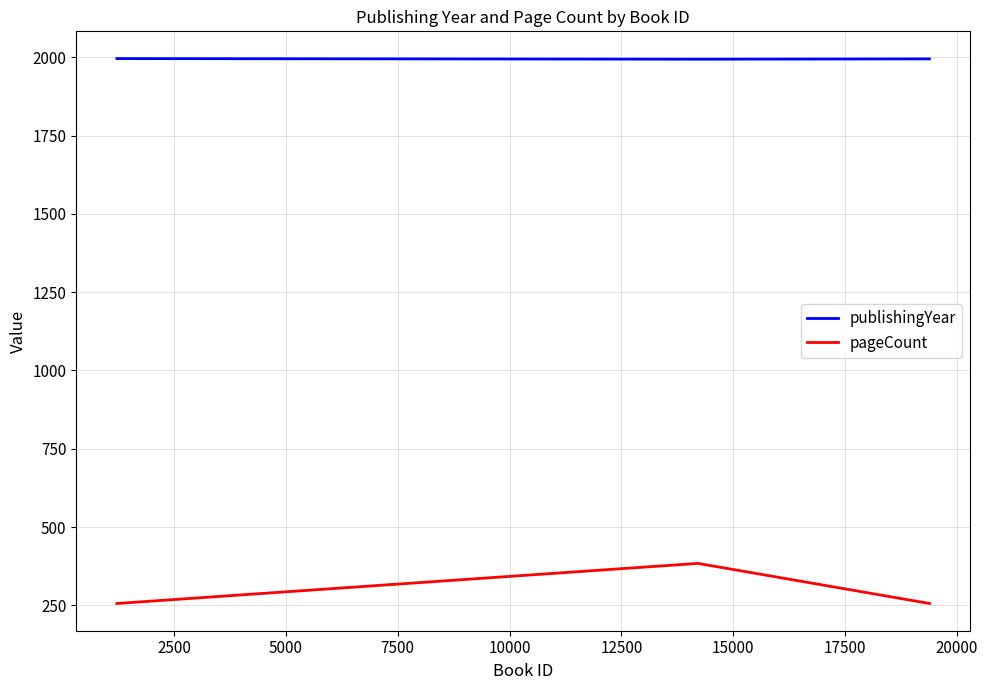

List the series in order of their overall mean, highest first.

publishingYear, pageCount